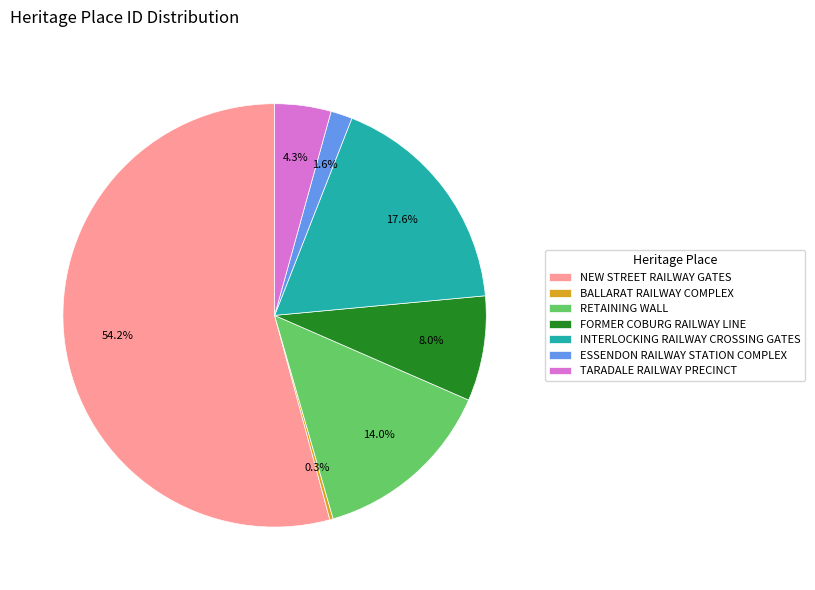

Between RETAINING WALL and INTERLOCKING RAILWAY CROSSING GATES, which is larger?

INTERLOCKING RAILWAY CROSSING GATES